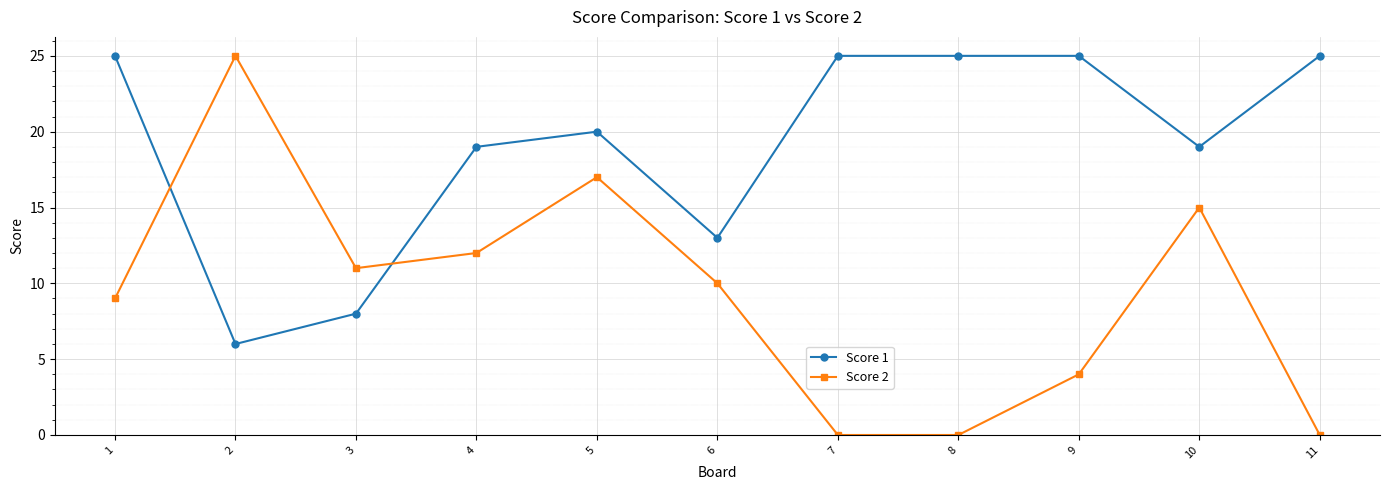

How many intersections are there between Score 2 and Score 1?

2